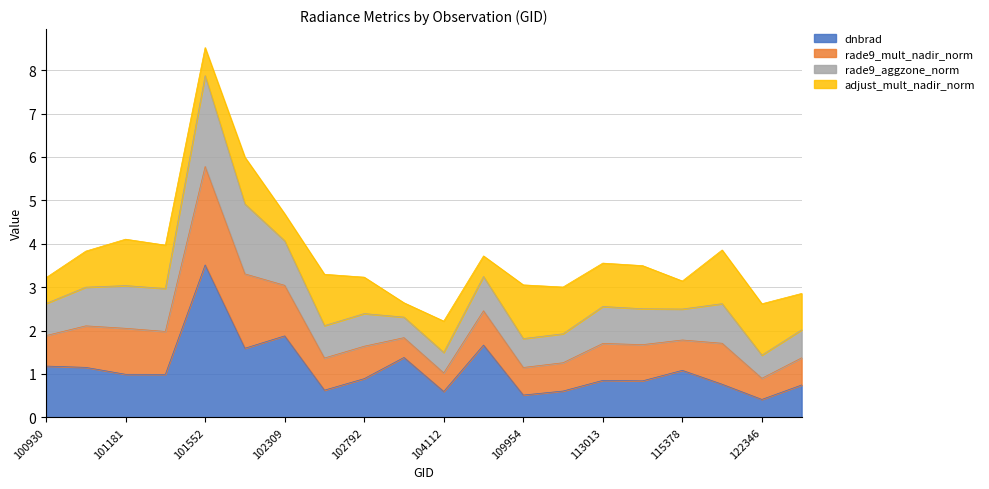

Which category has the highest value in the dnbrad series?

101552